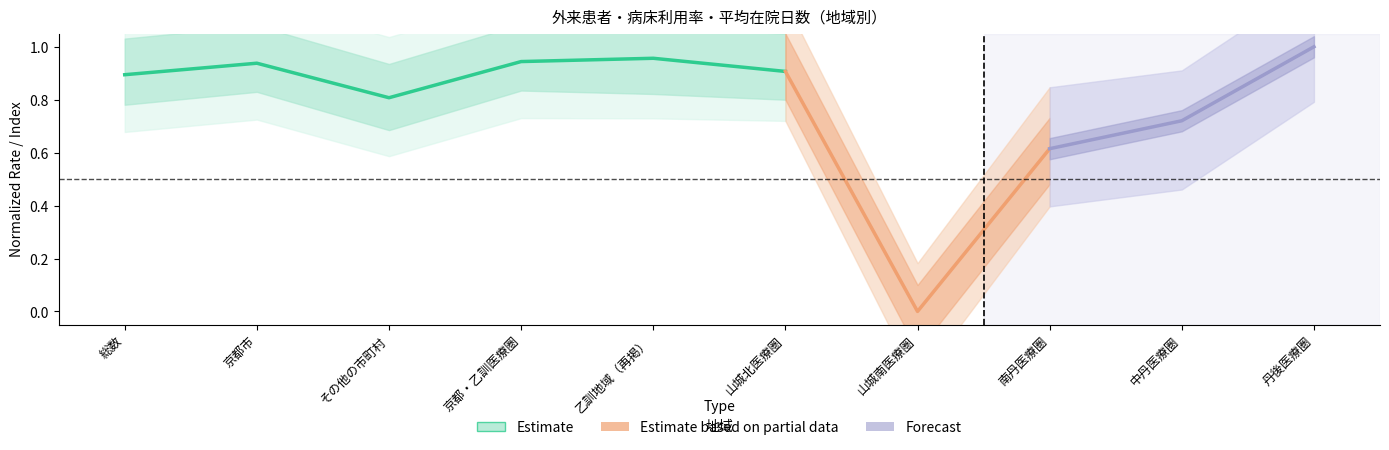

How many data points does each series have?

6